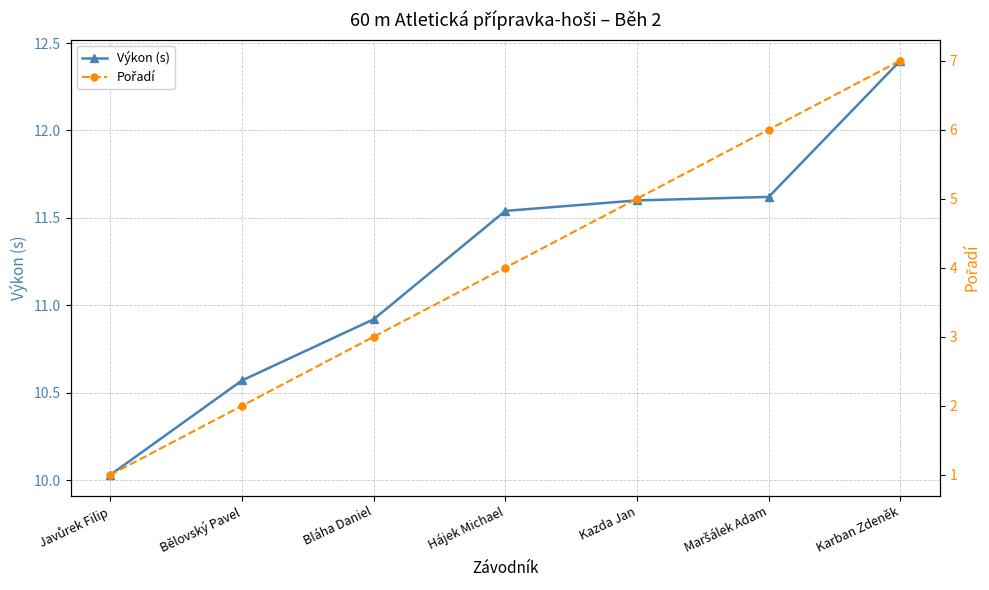

Is it true that Pořadí equals 1.5 at Karban Zdeněk?

False